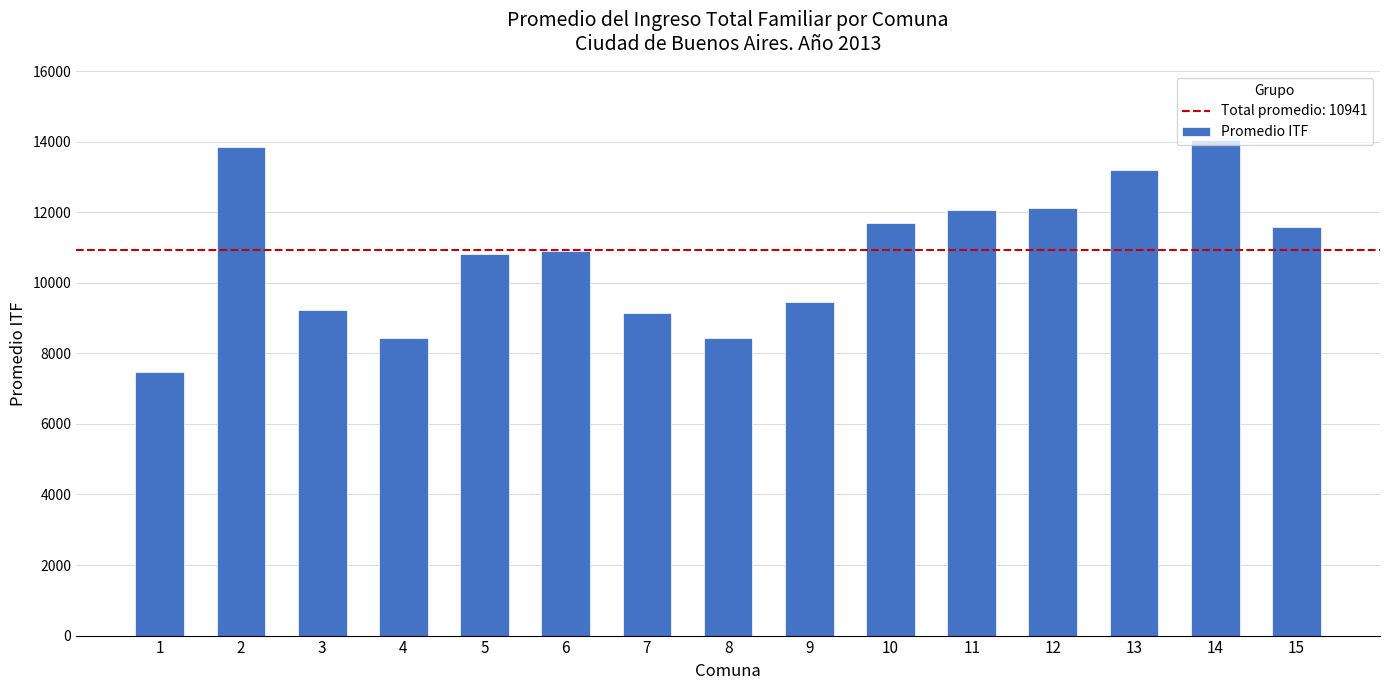

The value at 12 is 12110. True or false?

True